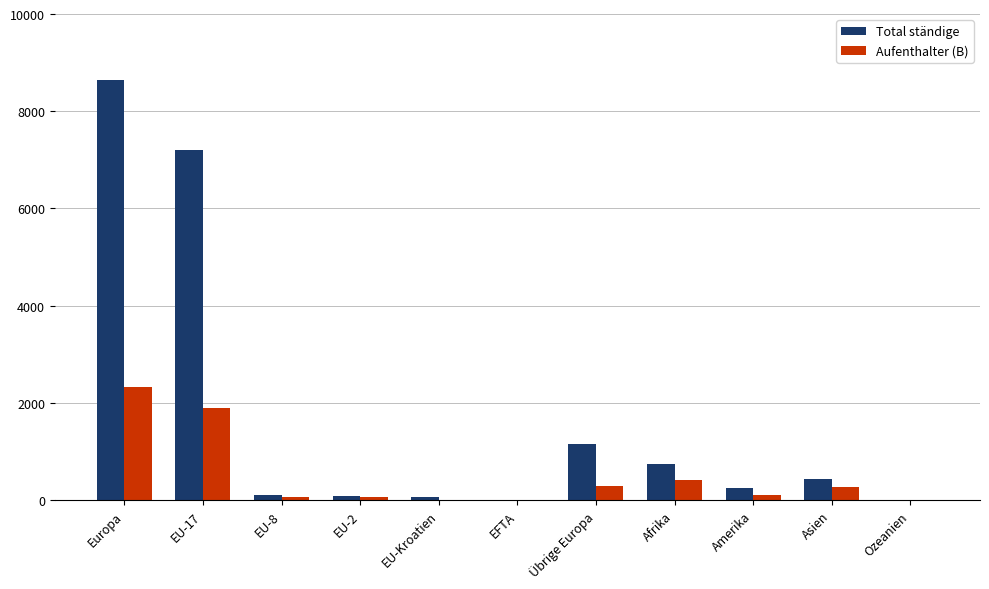

What is the total value across all series at Amerika?

356